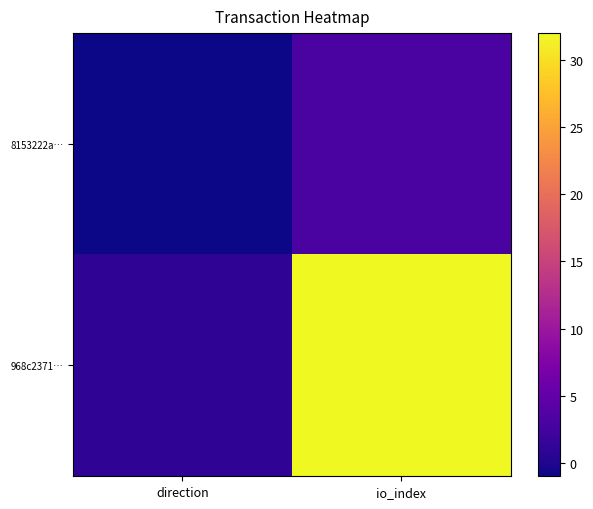

At how many categories does at least one series exceed 7?

1